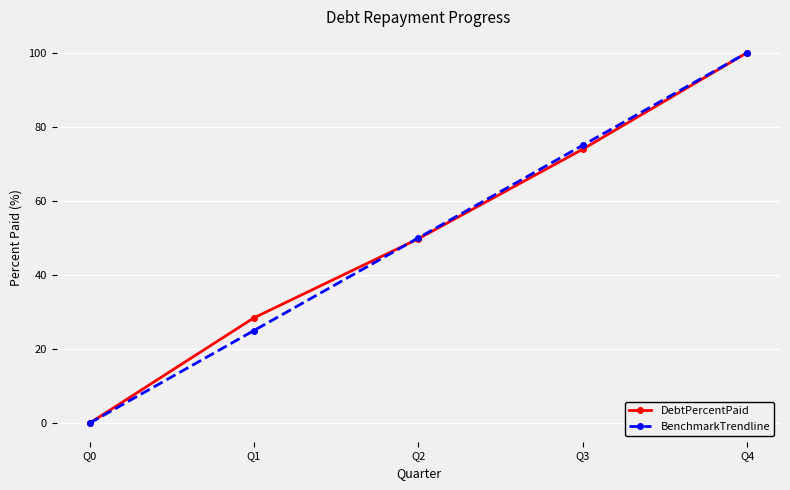

Rank the categories by BenchmarkTrendline value from highest to lowest.

Q4, Q3, Q2, Q1, Q0